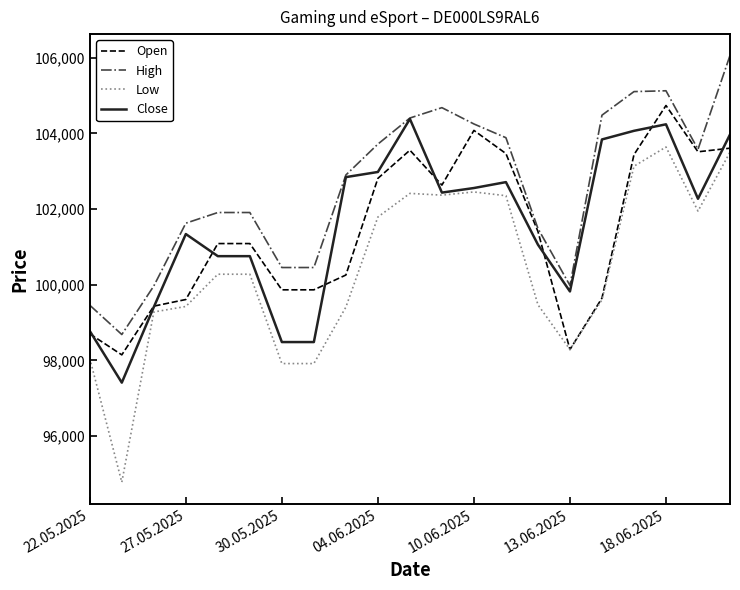

True or false: High and Low intersect in this chart.

False